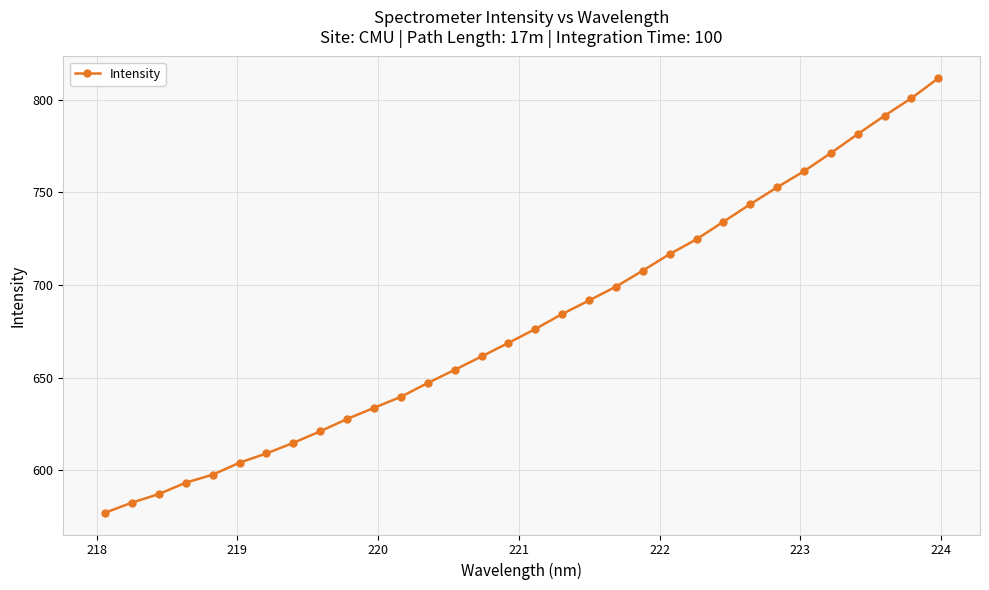

What is the maximum value shown in the chart?

811.6